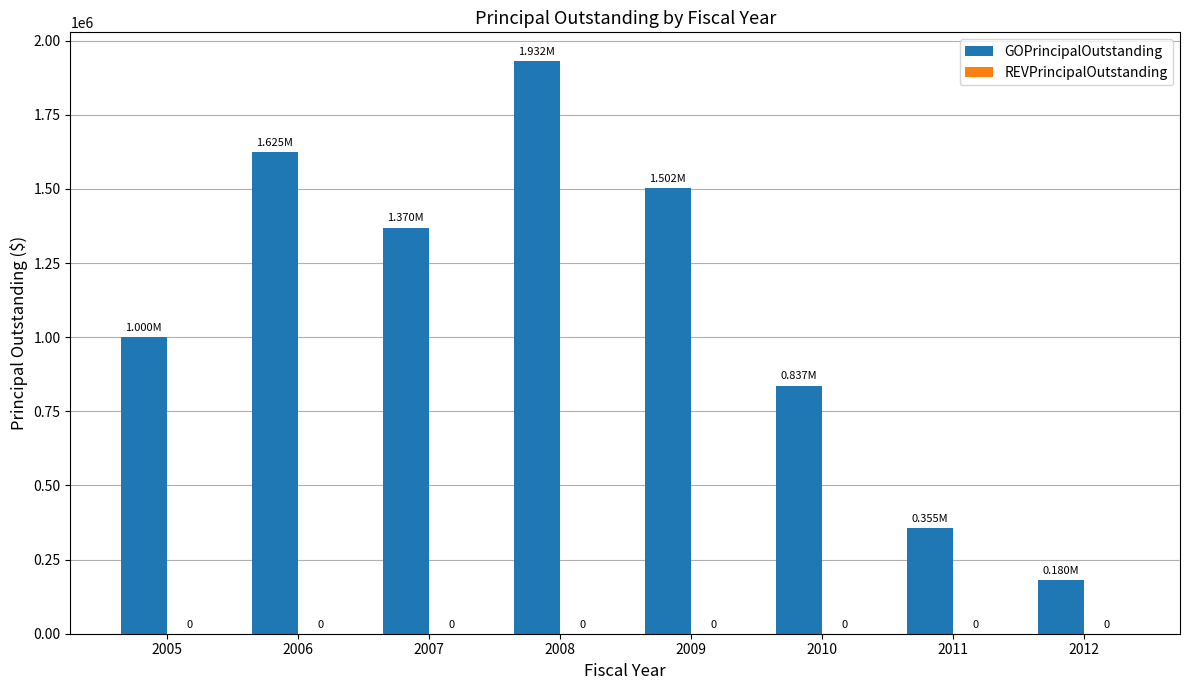

Are the bars horizontal?

No